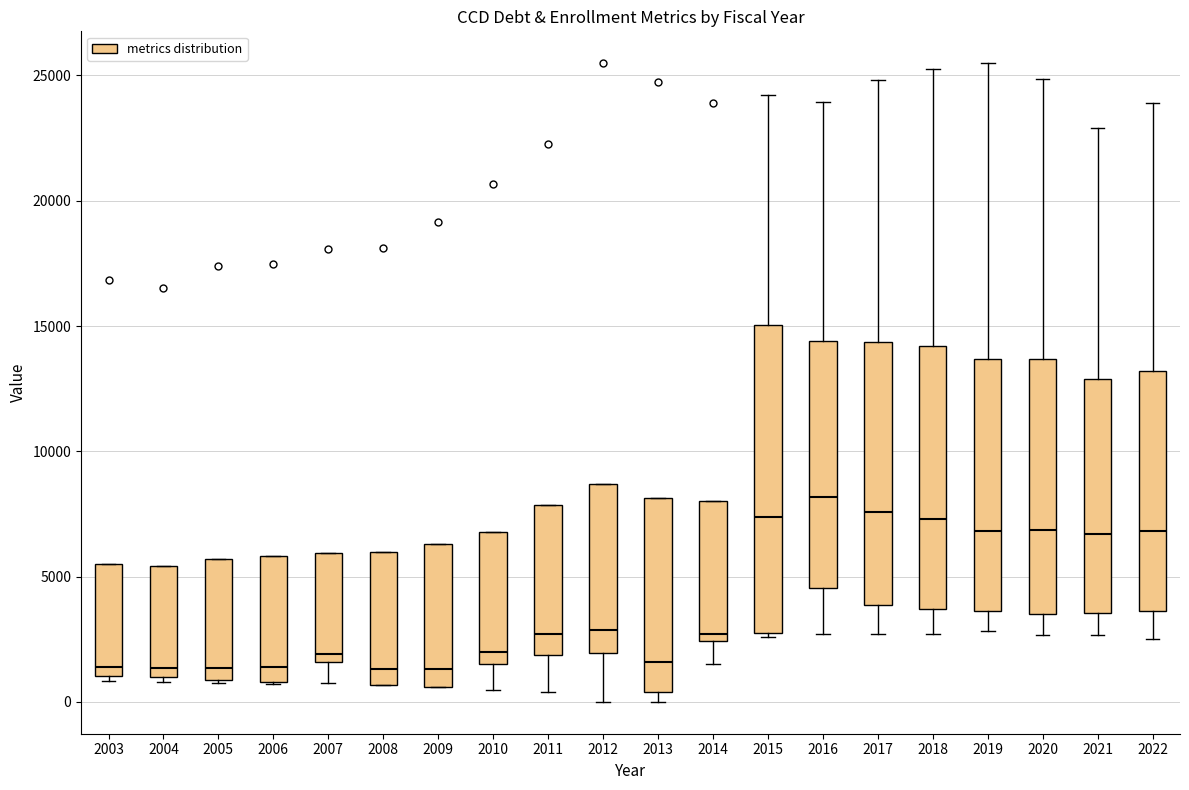

Reading left to right, transcribe this box plot: for each box, give where its median line is, the range the box spans, and where its two whiskers end, as read against the y-axis. The values are not printed on the chart, so give them approximately, as read against the axis.

2003: median 1500, box 1000 to 5500, whiskers 1000 (just below the box's lower edge) to 5500
2004: median 1500, box 1000 to 5500, whiskers 1000 (just below the box's lower edge) to 5500
2005: median 1500, box 1000 to 5500, whiskers 500 to 5500
2006: median 1500, box 1000 to 6000, whiskers 500 to 6000
2007: median 2000, box 1500 to 6000, whiskers 500 to 6000
2008: median 1500, box 500 to 6000, whiskers 500 to 6000
2009: median 1500, box 500 to 6500, whiskers 500 to 6500
2010: median 2000, box 1500 to 7000, whiskers 500 to 7000
2011: median 2500, box 2000 to 8000, whiskers 500 to 8000
2012: median 3000, box 2000 to 8500, whiskers 0 to 8500
2013: median 1500, box 500 to 8000, whiskers 0 to 8000
2014: median 2500 (just above the box's lower edge), box 2500 to 8000, whiskers 1500 to 8000
2015: median 7500, box 3000 to 15000, whiskers 2500 to 24000
2016: median 8000, box 4500 to 14500, whiskers 2500 to 24000
2017: median 7500, box 4000 to 14500, whiskers 2500 to 25000
2018: median 7500, box 3500 to 14000, whiskers 2500 to 25500
2019: median 7000, box 3500 to 13500, whiskers 3000 to 25500
2020: median 7000, box 3500 to 13500, whiskers 2500 to 25000
2021: median 6500, box 3500 to 13000, whiskers 2500 to 23000
2022: median 7000, box 3500 to 13000, whiskers 2500 to 24000